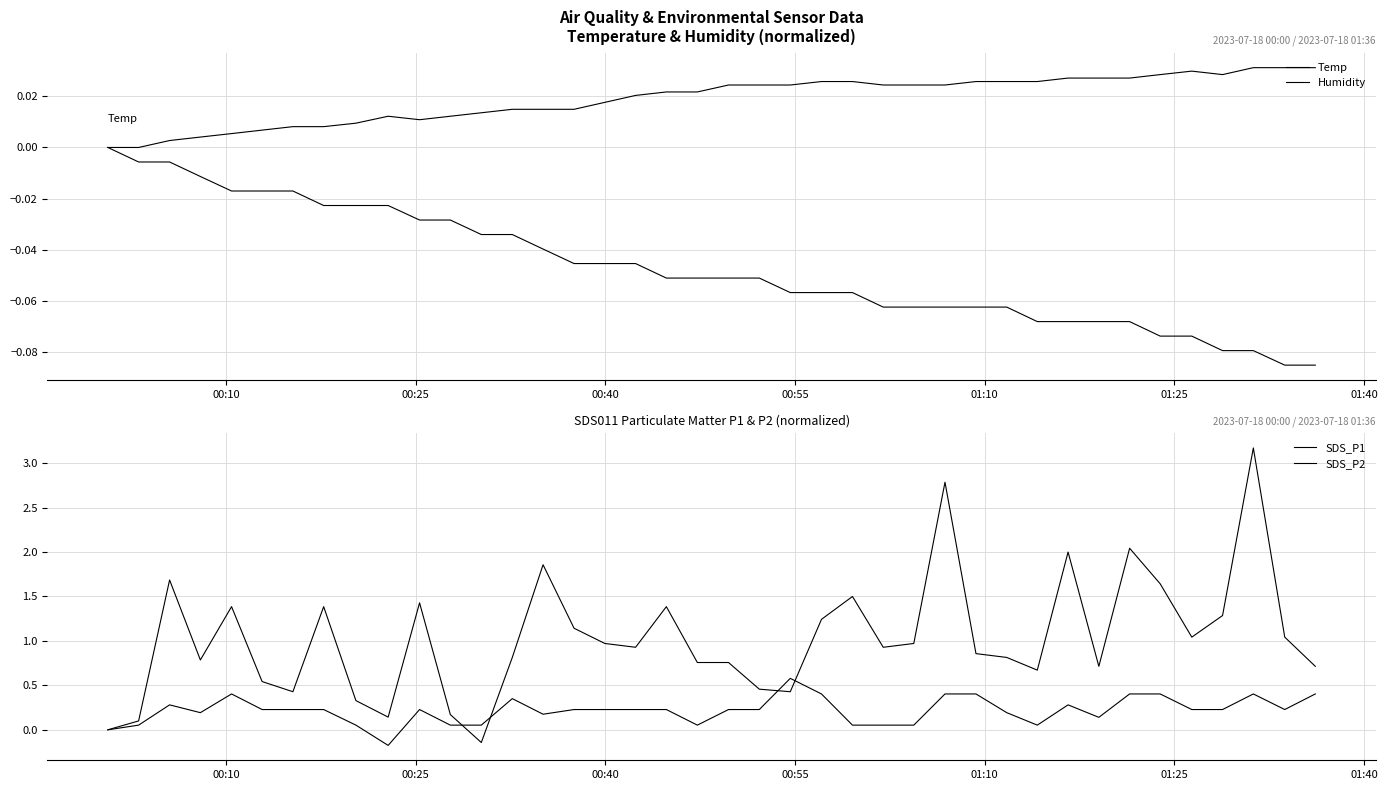

How many lines are shown in the chart?

4